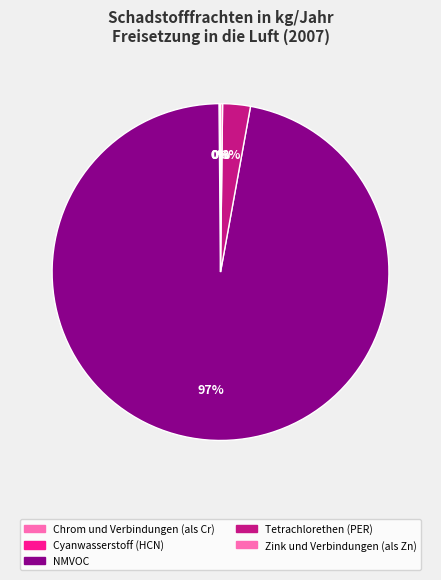

What is the largest slice in the pie chart?

NMVOC